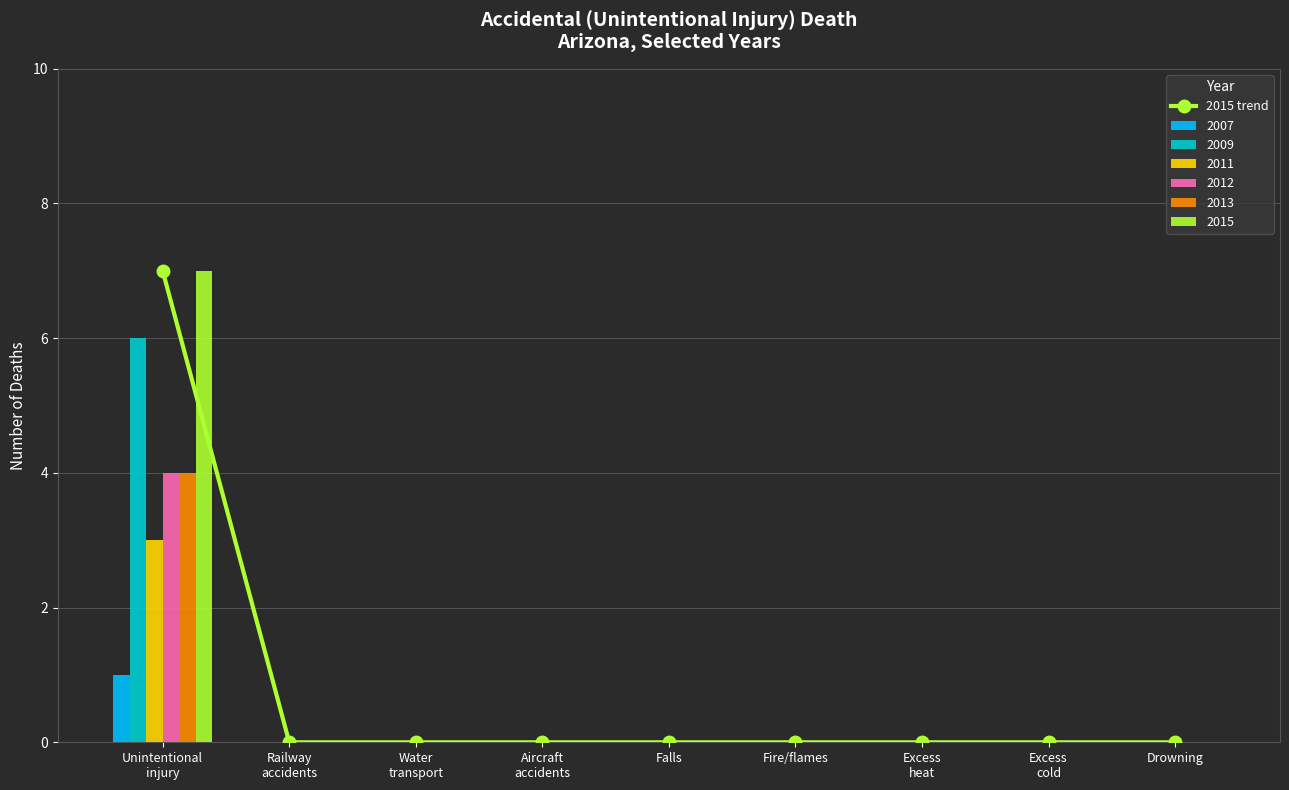

List the labels in order of value, smallest first.

Railway
accidents, Water
transport, Aircraft
accidents, Falls, Fire/flames, Excess
heat, Excess
cold, Drowning, Unintentional
injury